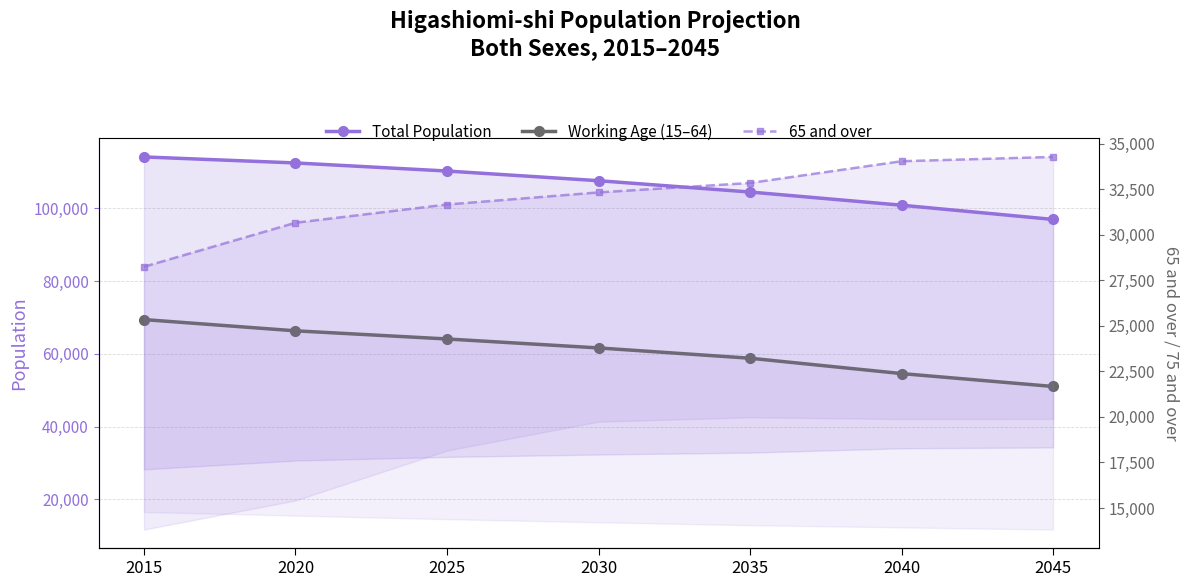

How many data points in 65 and over are above 32322?

3